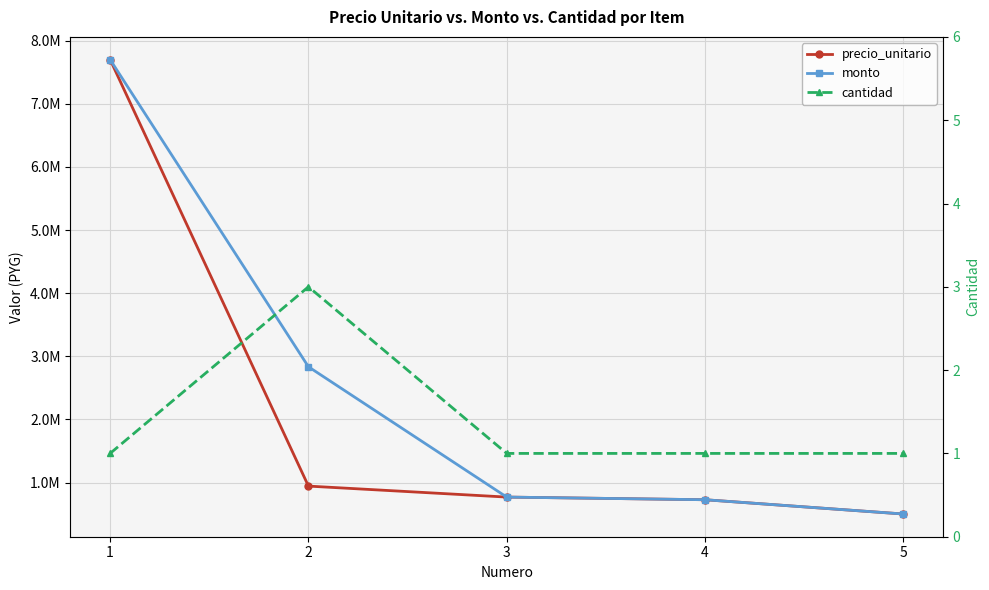

What is the spread (max minus min) of values at 5?

502999